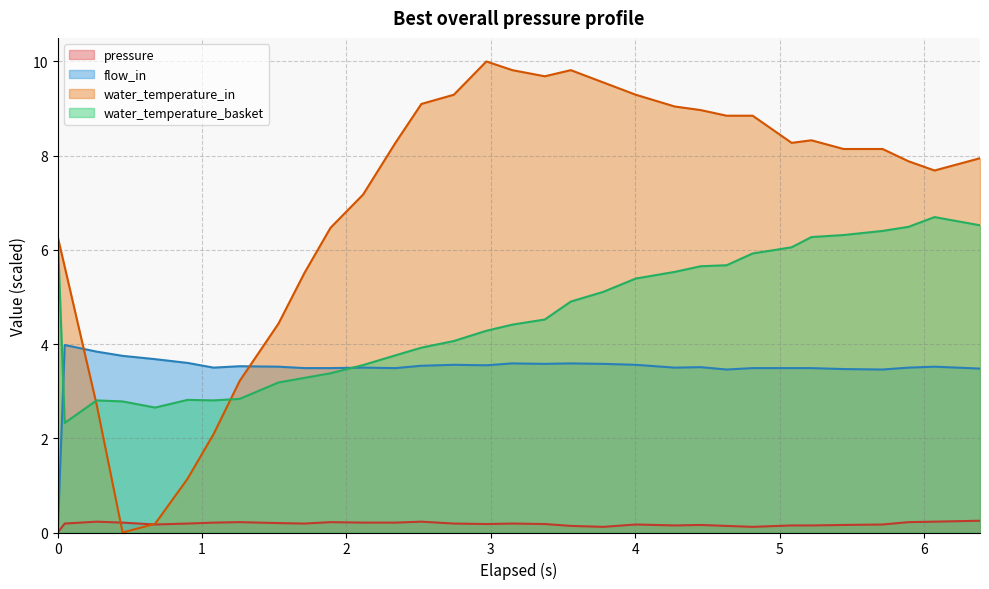

Which series has the largest total across all categories?

water_temperature_in